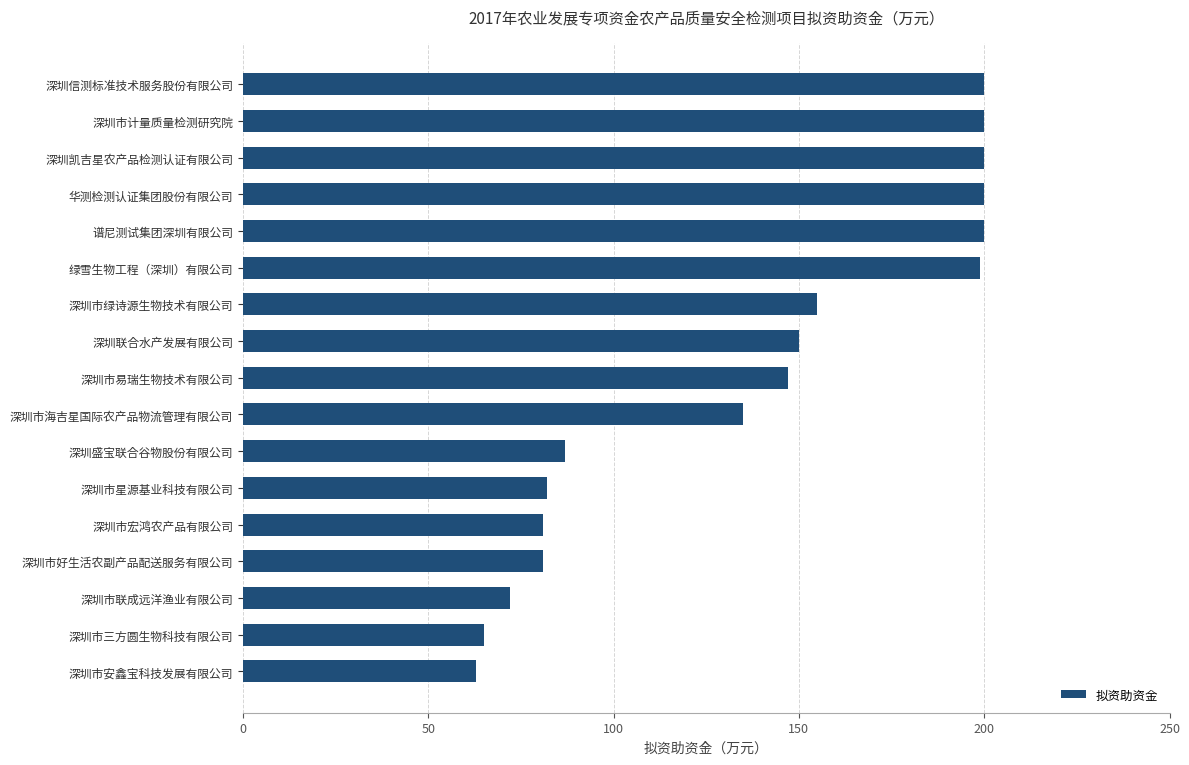

Is it true that the value at 深圳盛宝联合谷物股份有限公司 is 153?

False